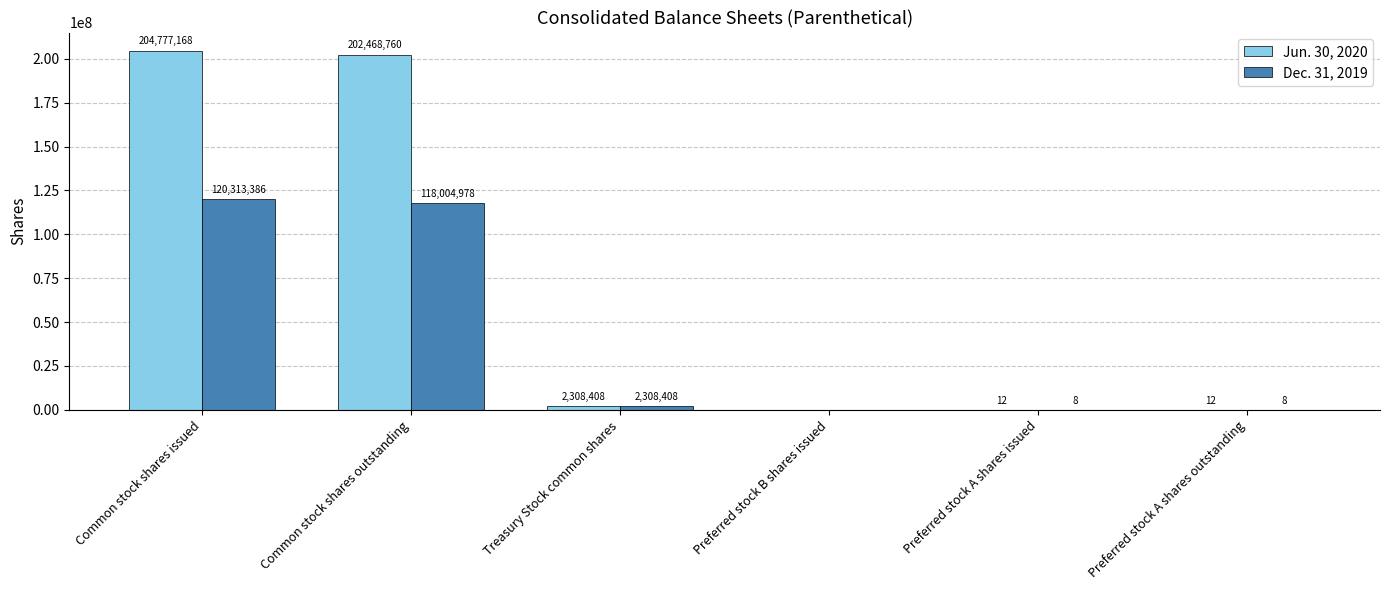

How many values in Dec. 31, 2019 are above zero?

5